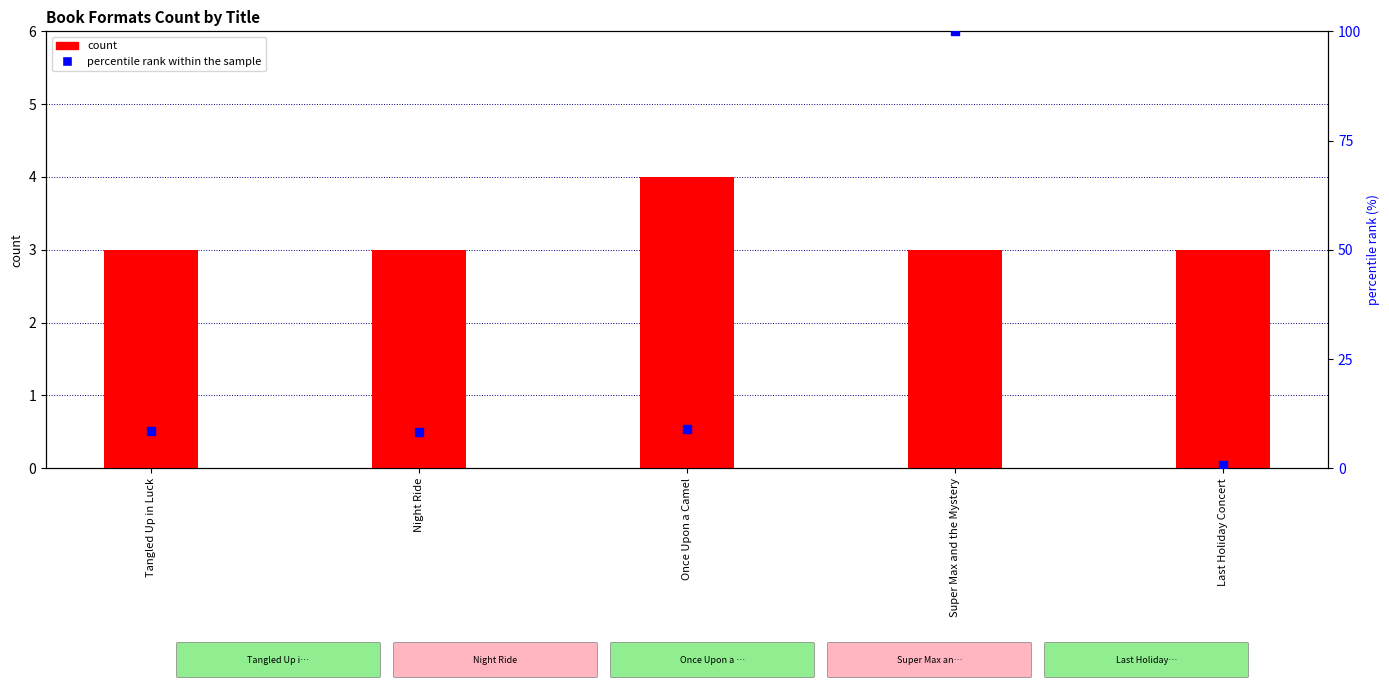

Which series reaches the maximum Y coordinate?

percentile rank within the sample